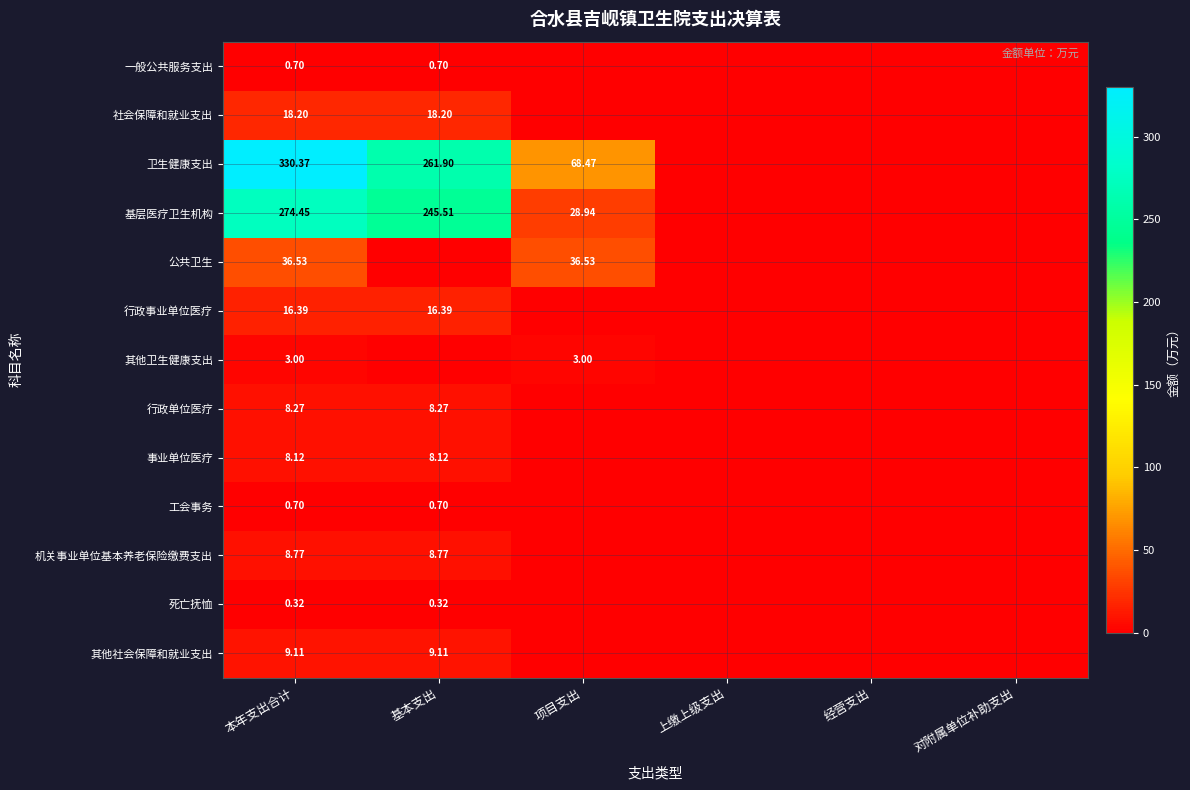

The value of 公共卫生 at 上缴上级支出 is 14.9. True or false?

False